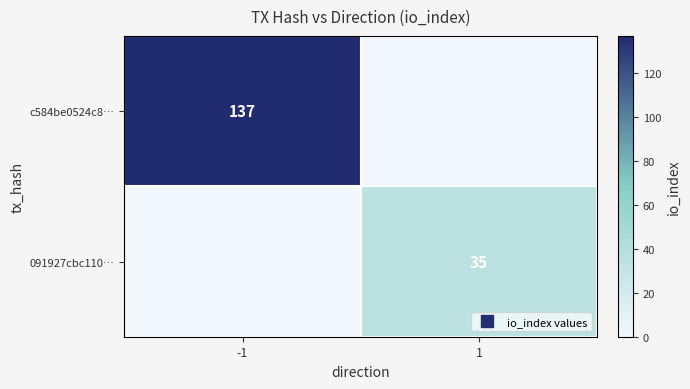

Which series has the largest total across all categories?

c584be0524c8…